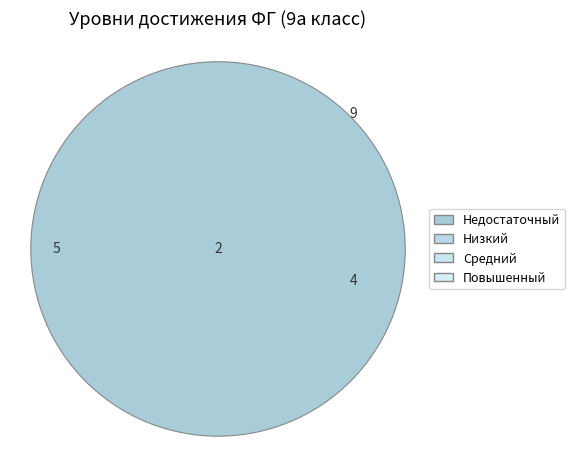

Does Повышенный account for over 50% of the chart?

No